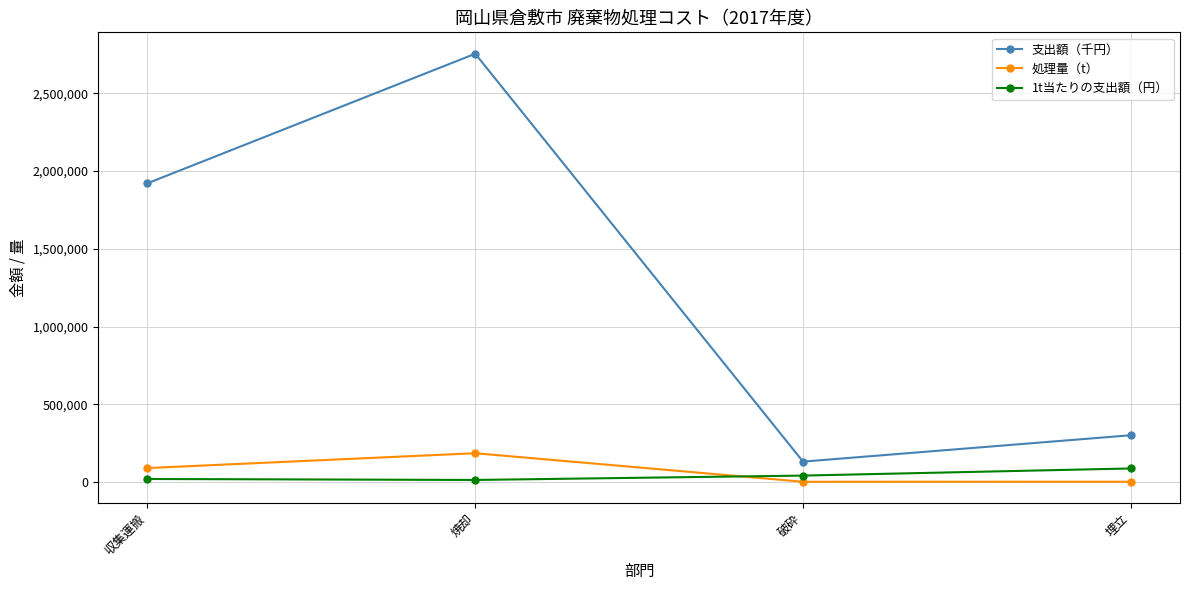

At which category does the chart reach its peak across all series?

焼却